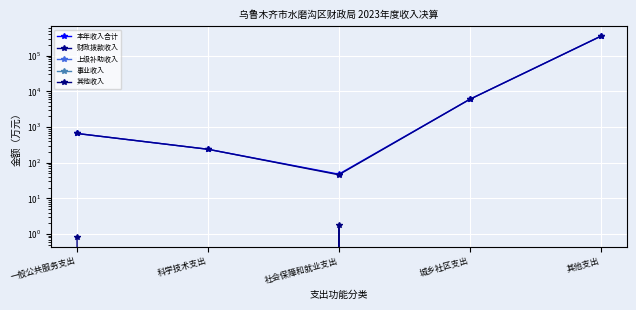

Reading left to right, list all the values displayed in this chart.

本年收入合计: 一般公共服务支出=661.9	科学技术支出=238.8	社会保障和就业支出=47.7	城乡社区支出=6000.0	其他支出=352000.0
财政拨款收入: 一般公共服务支出=661.0	科学技术支出=238.8	社会保障和就业支出=45.9	城乡社区支出=6000.0	其他支出=352000.0
上级补助收入: 一般公共服务支出=0.0	科学技术支出=0.0	社会保障和就业支出=0.0	城乡社区支出=0.0	其他支出=0.0
事业收入: 一般公共服务支出=0.0	科学技术支出=0.0	社会保障和就业支出=0.0	城乡社区支出=0.0	其他支出=0.0
其他收入: 一般公共服务支出=0.8	科学技术支出=0.0	社会保障和就业支出=1.8	城乡社区支出=0.0	其他支出=0.0